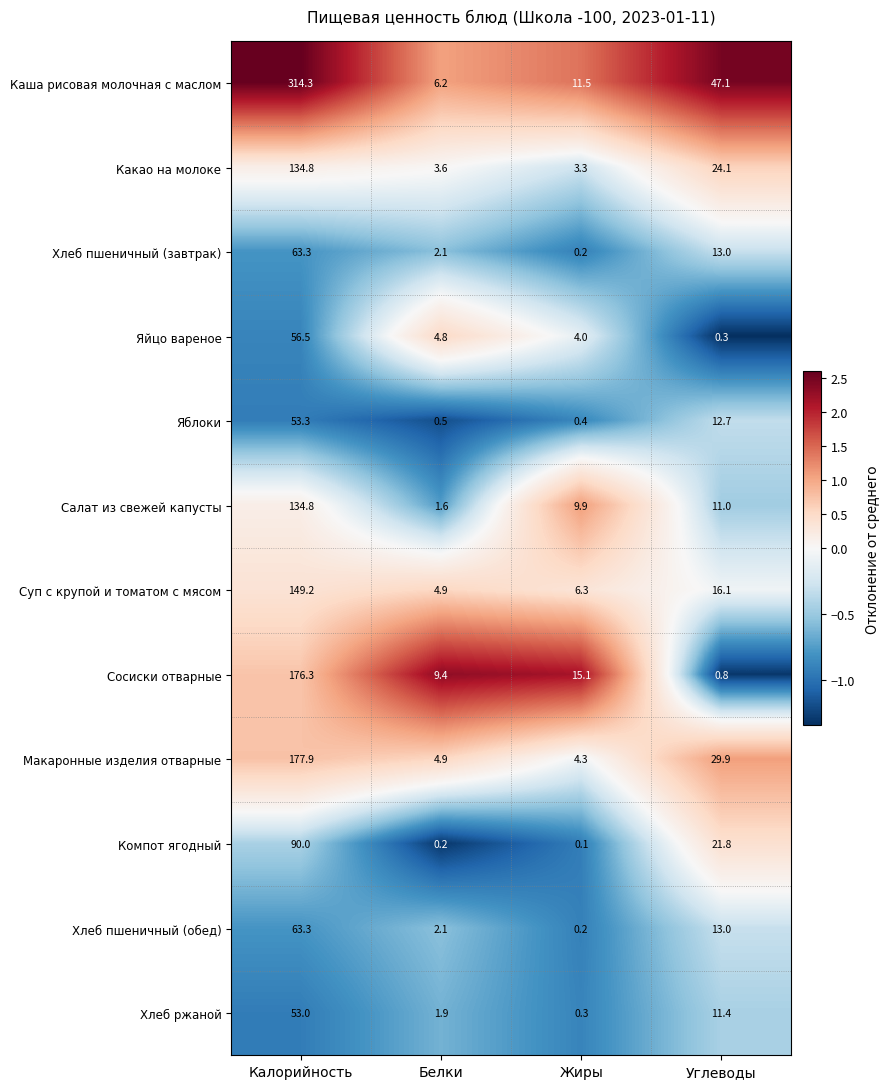

At which category is the sum across all series the highest?

Калорийность